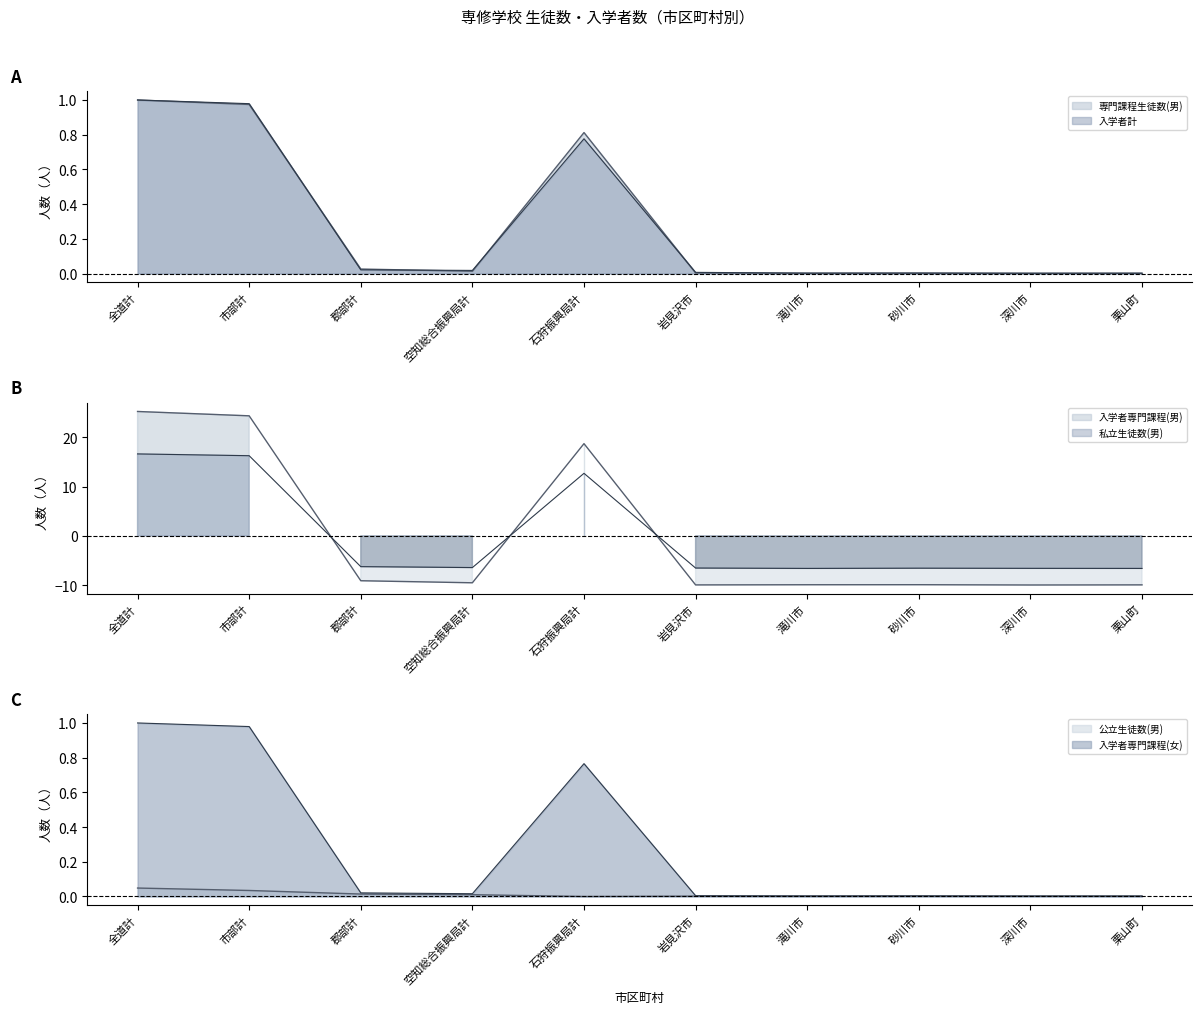

Which category has the lowest value in the 公立生徒数(男) series?

石狩振興局計